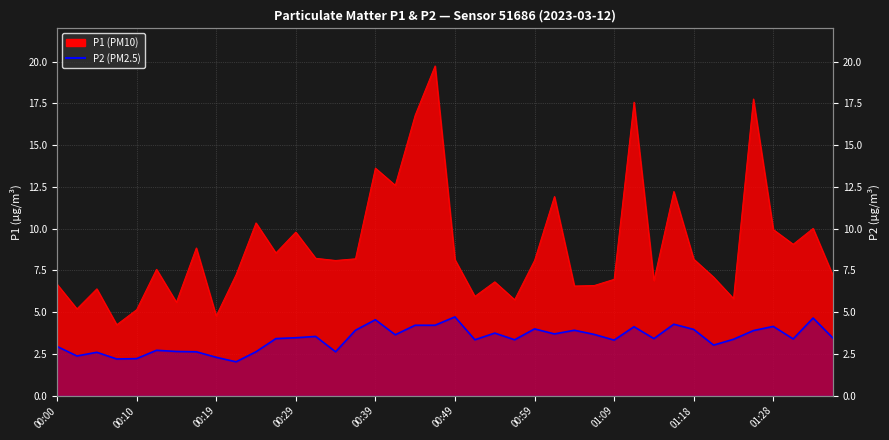

How many points are lower than both their immediate neighbors (excluding endpoints)?

12